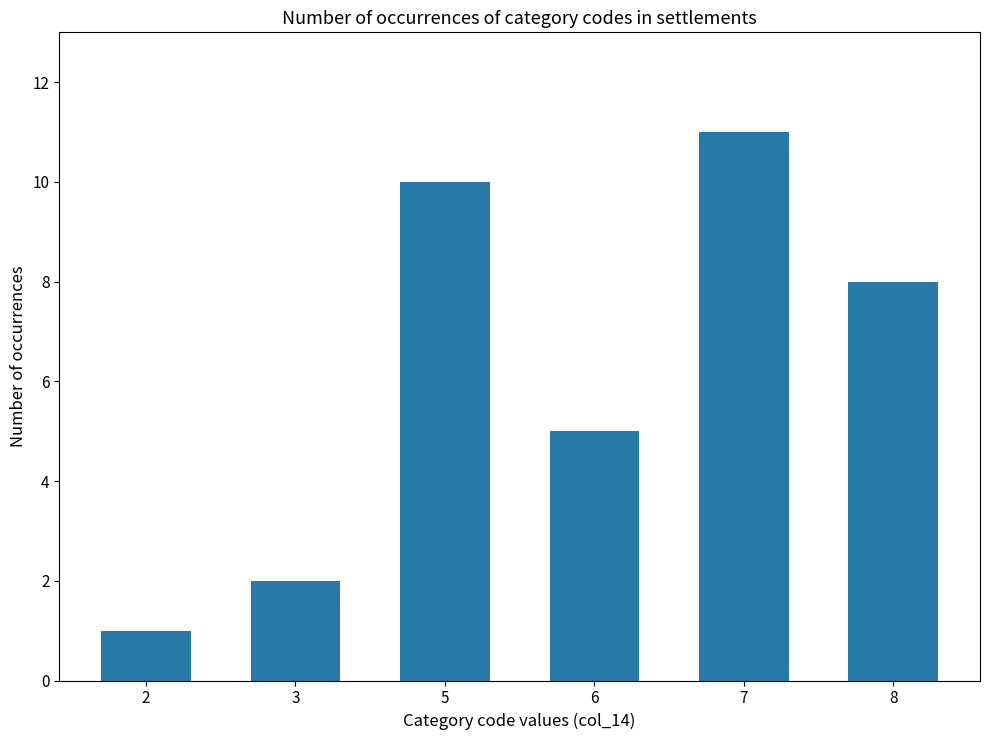

How many values are between 2 and 10?

4